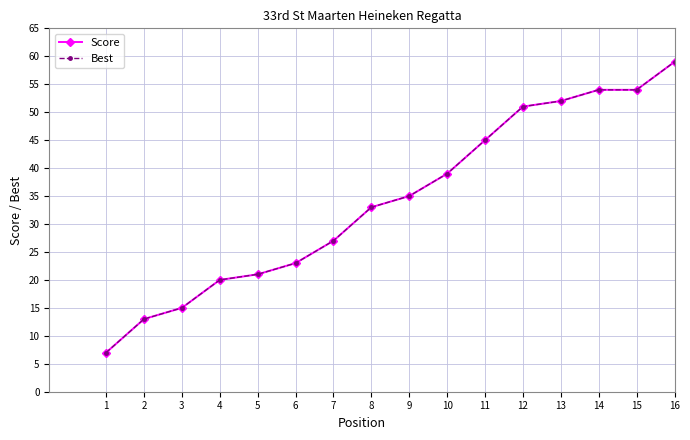

Where is Score nearest to the value 33?

8